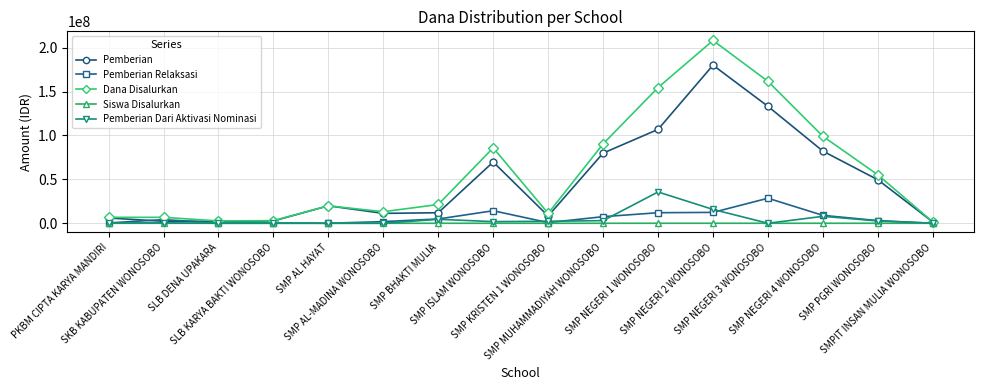

At which label is Pemberian Relaksasi closest to 14250000?

SMP ISLAM WONOSOBO